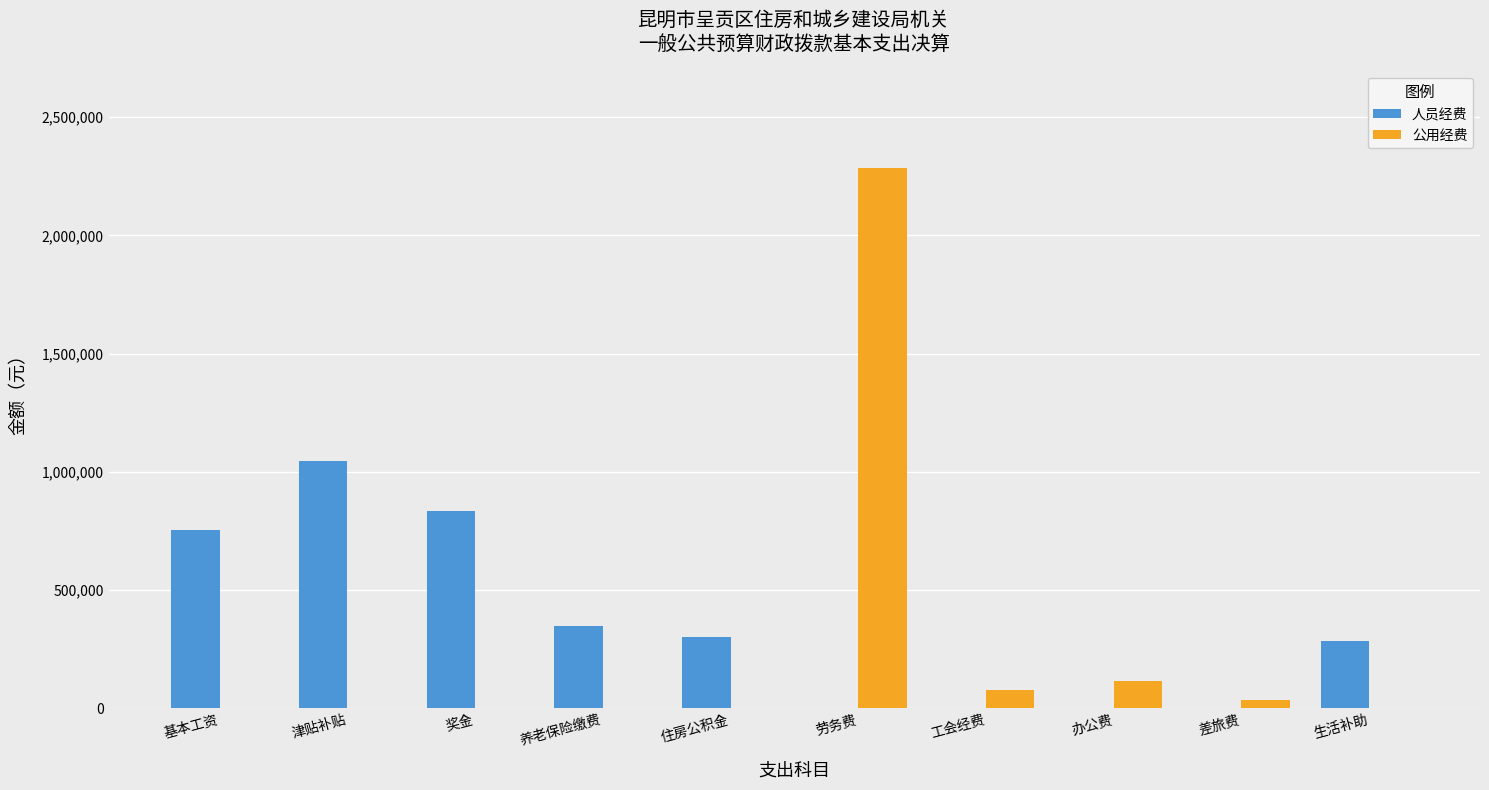

At which label is 公用经费 closest to 1141968?

办公费